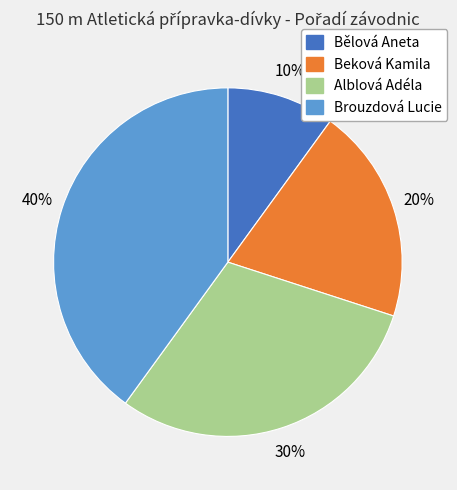

How many slices are in this pie chart?

4